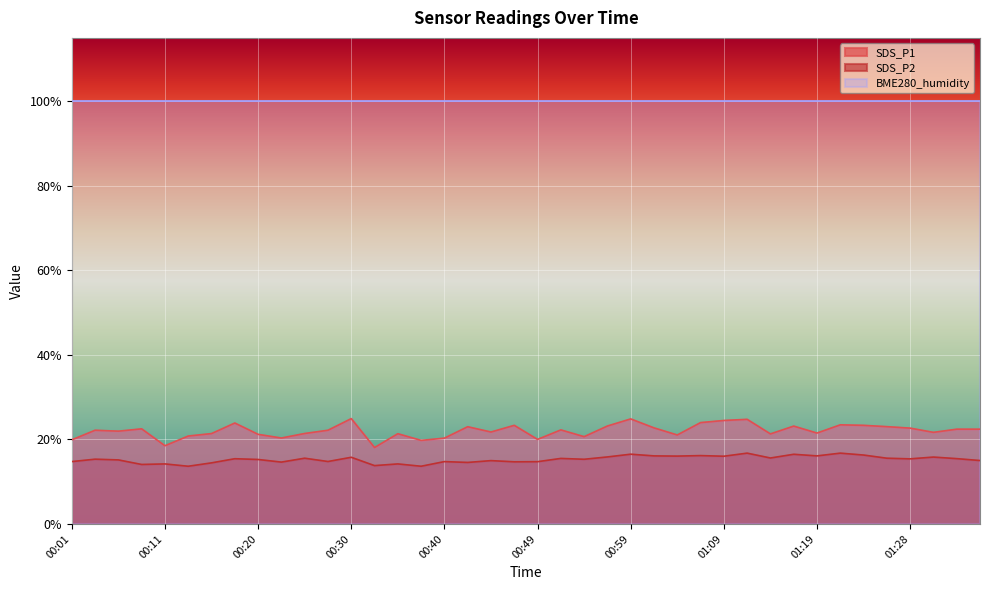

Where is the first local maximum for SDS_P2?

00:03